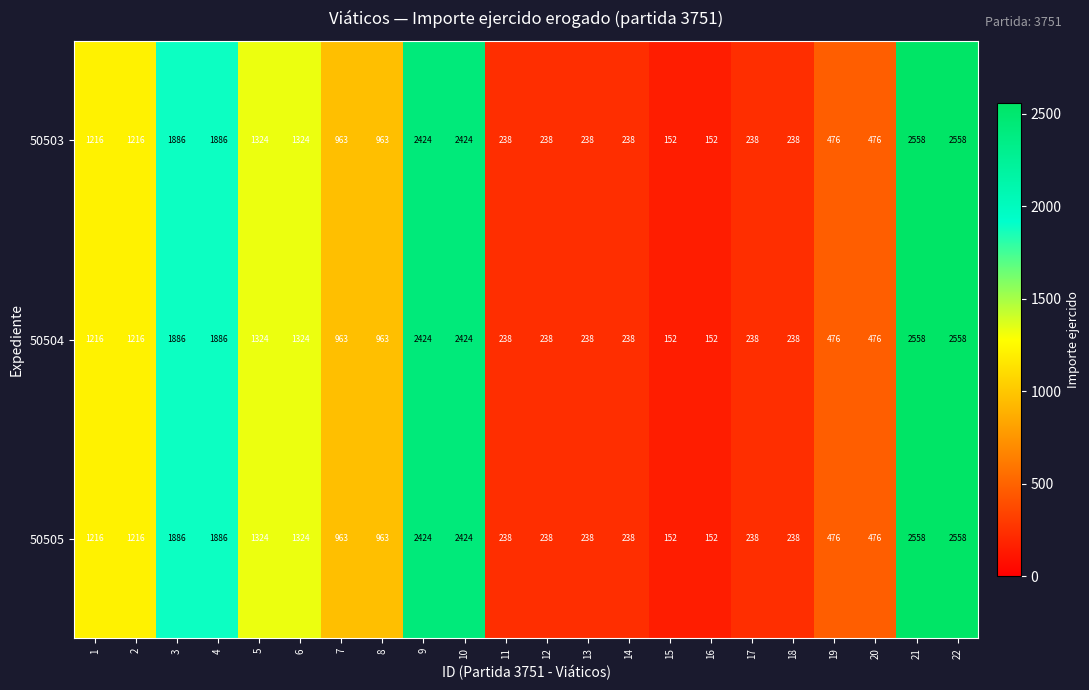

What is the approximate value of 50504 at 10, to the nearest 10?

2420